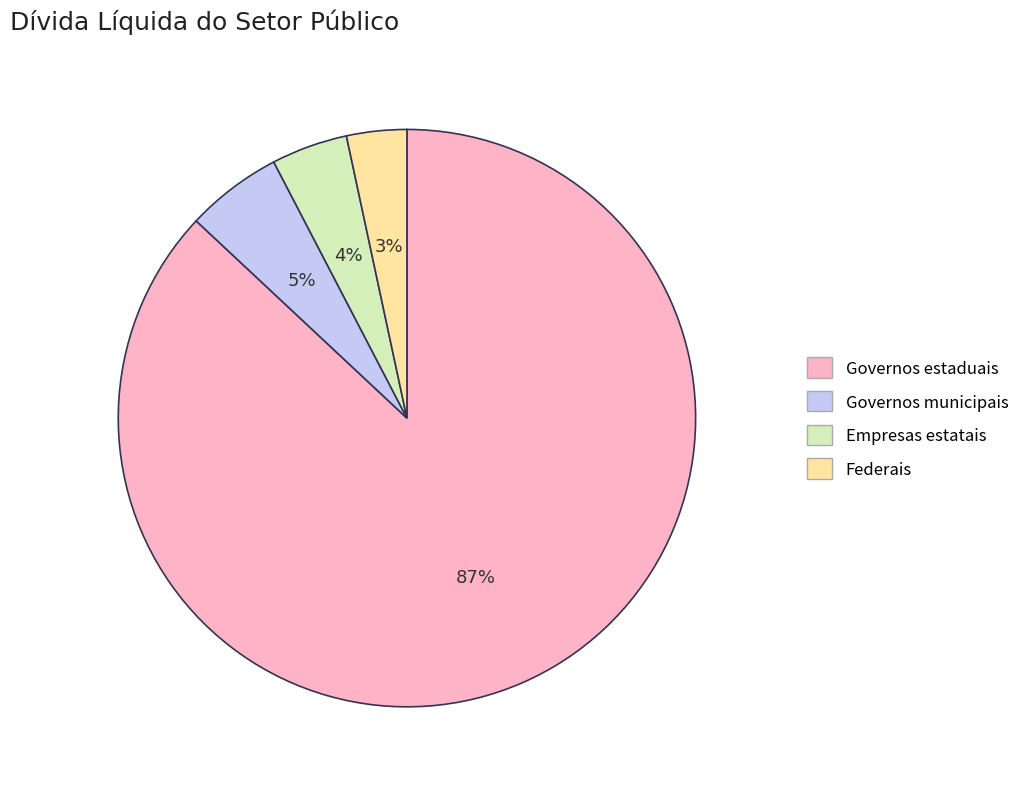

How many segments does this pie chart have?

4